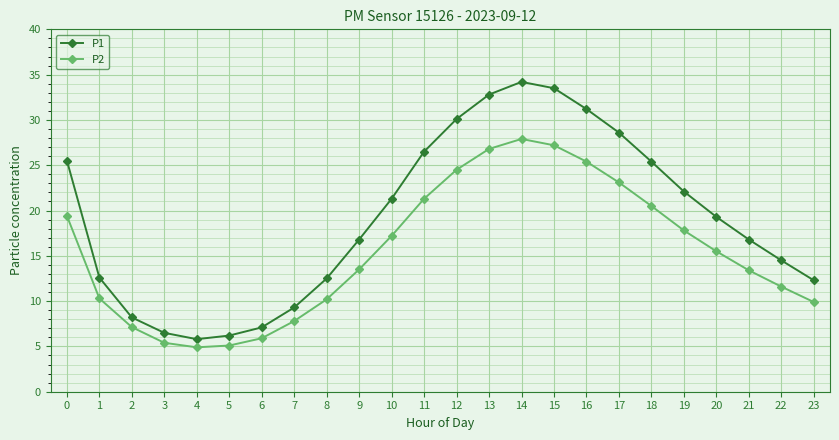

How many interior local peaks does the P1 series have?

1